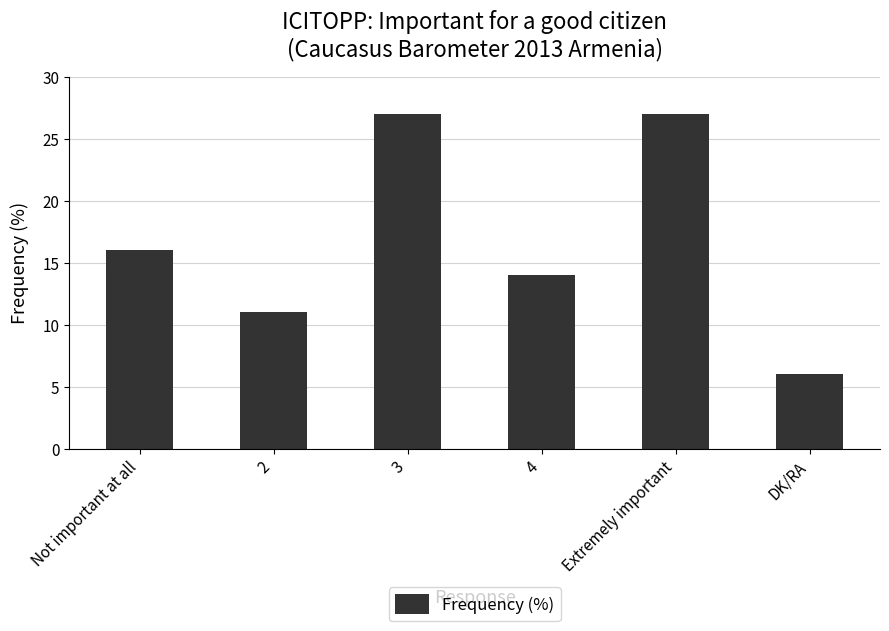

What is the average value?

17